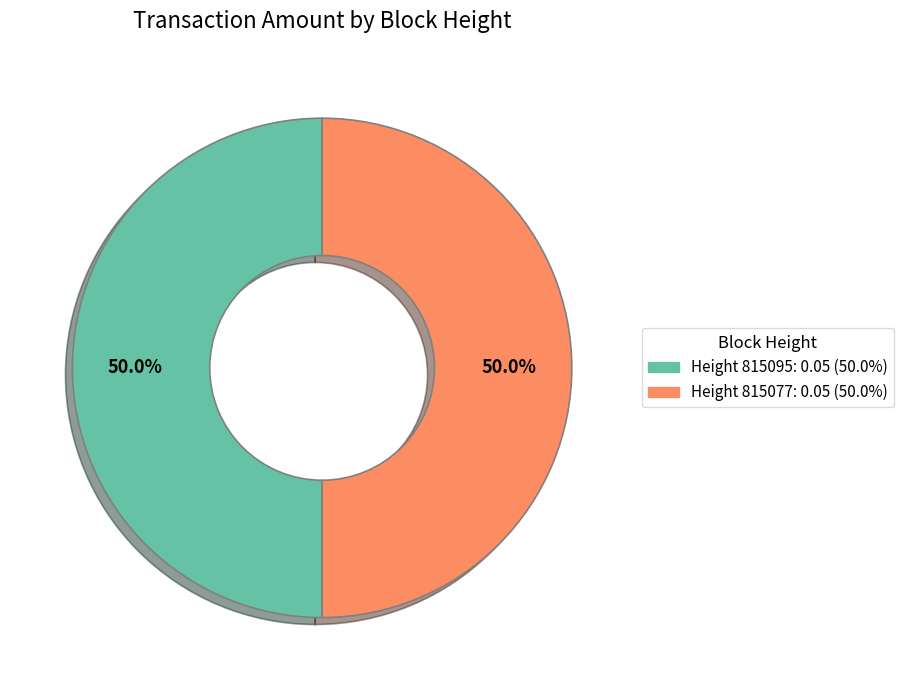

What percentage do Height 815095: 0.05 (50.0%) and Height 815077: 0.05 (50.0%) together represent?

100.0%